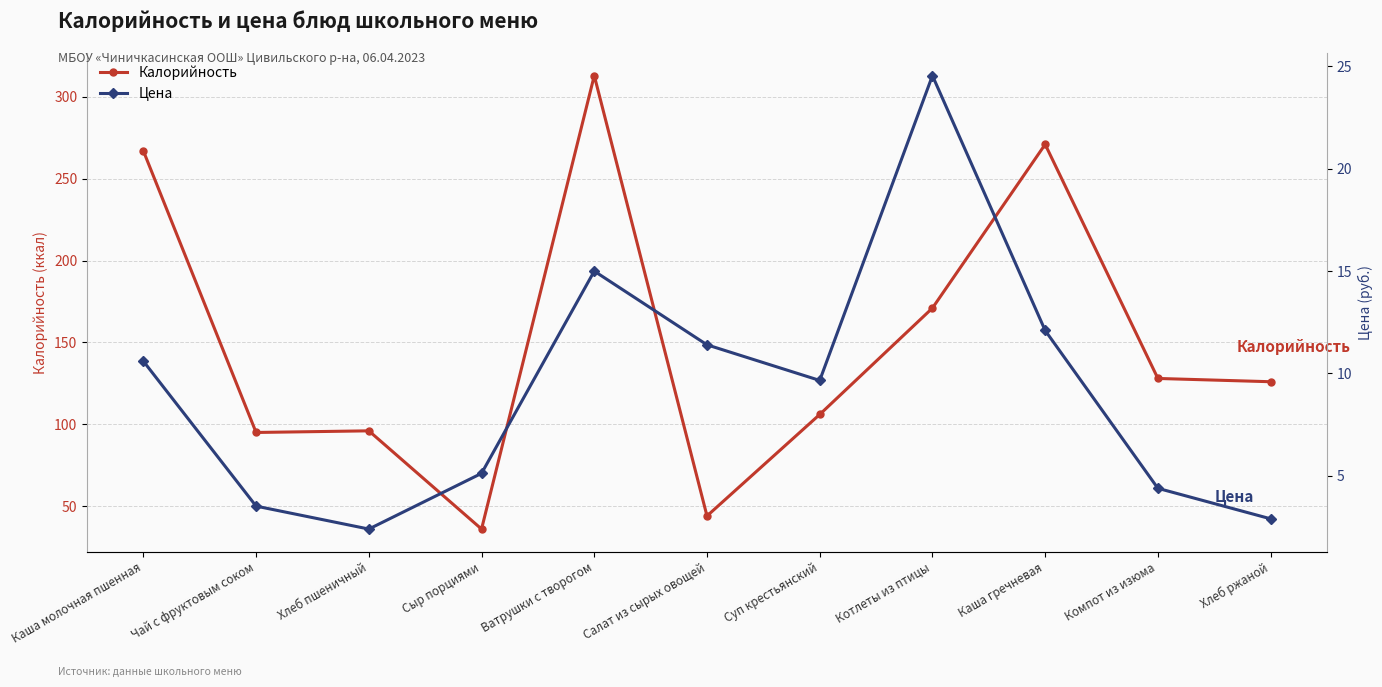

What are all the series names shown in the legend?

Калорийность, Цена